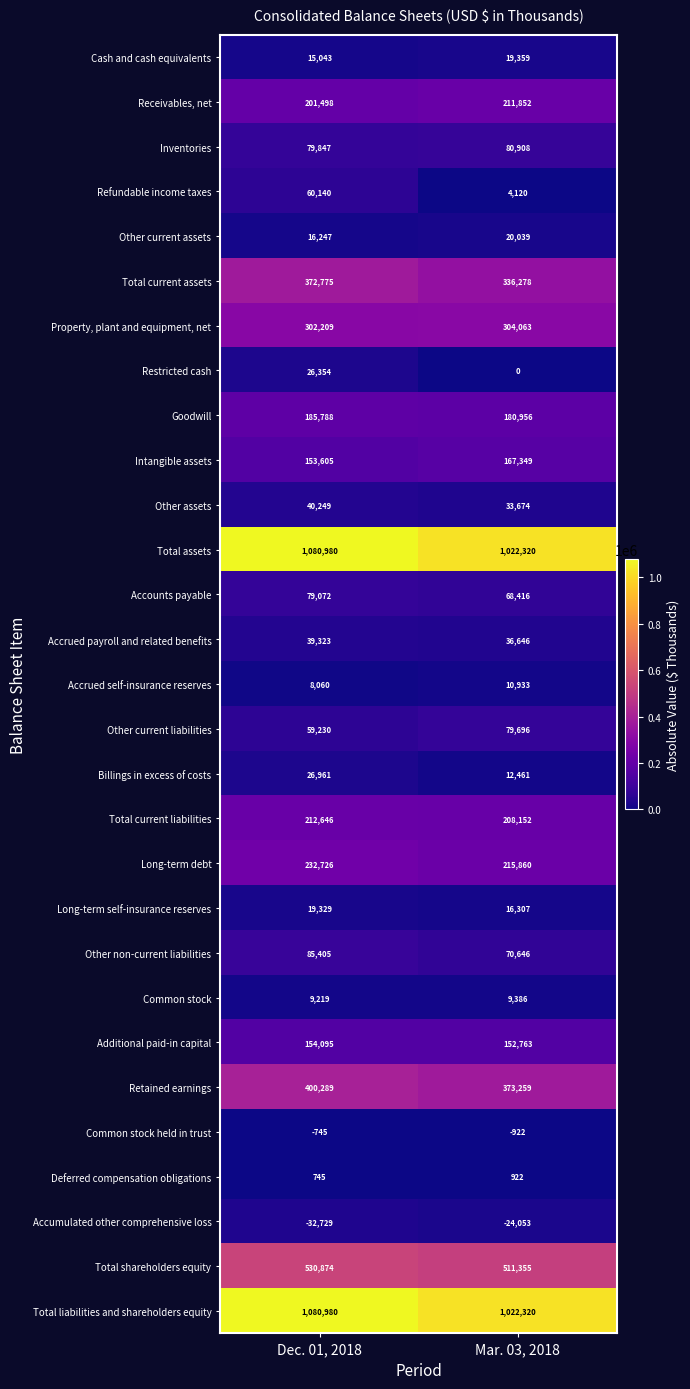

List the labels in order of Other assets value, smallest first.

Mar. 03, 2018, Dec. 01, 2018